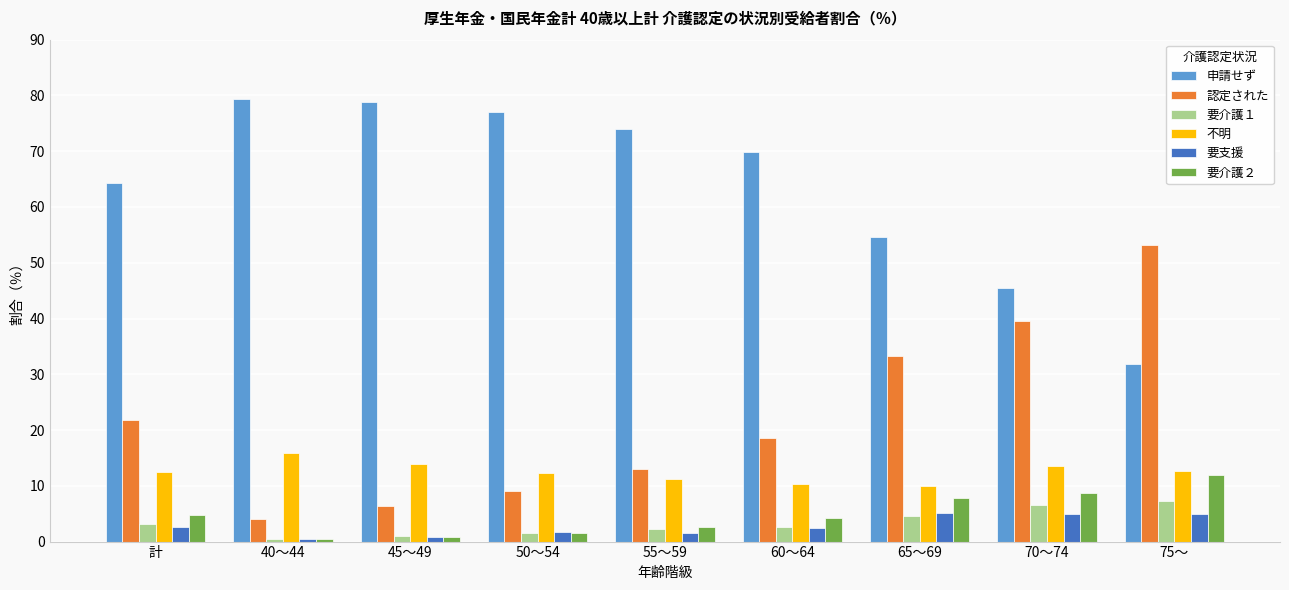

At which label does 要介護２ reach its peak?

75～